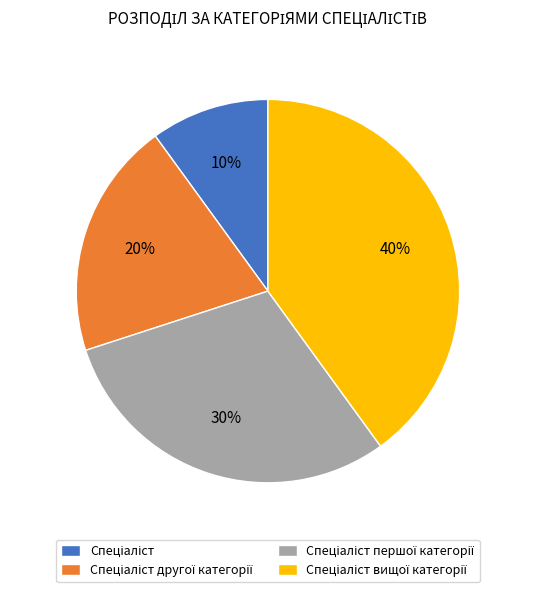

Does any single category account for the majority?

No